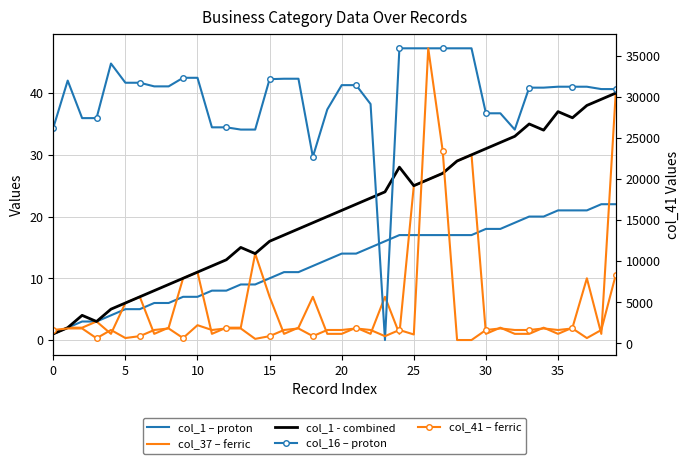

What are all the series names shown in the legend?

col_1 – proton, col_37 – ferric, col_1 - combined, col_16 – proton, col_41 – ferric